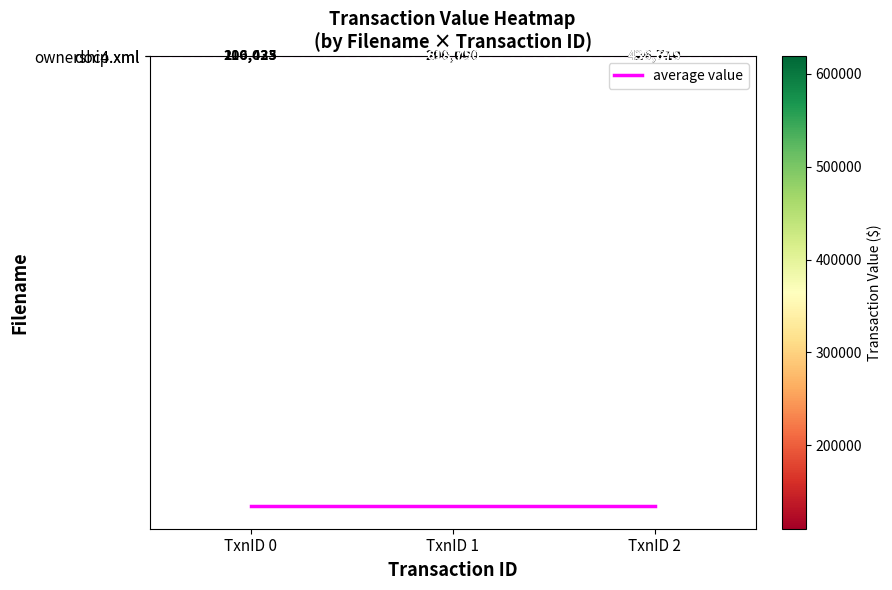

The doc4.xml series shows 110023.3 at TxnID 0. True or false?

True